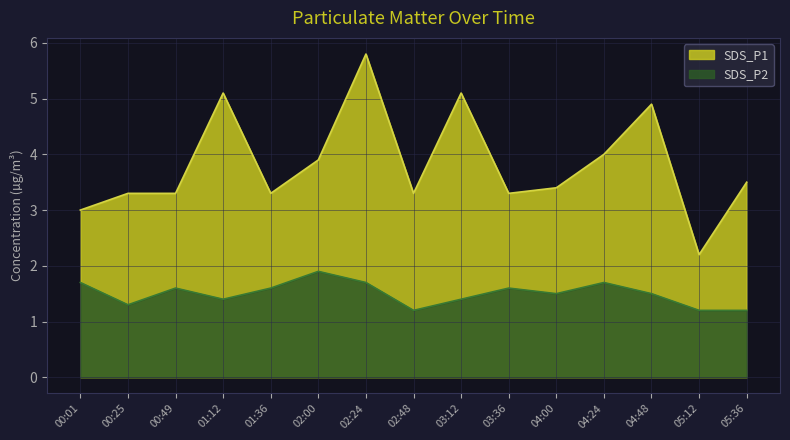

How many lines are shown in the chart?

2